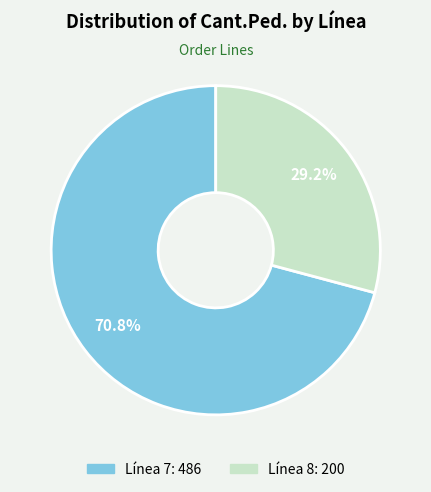

Is there a majority slice in this chart?

Yes